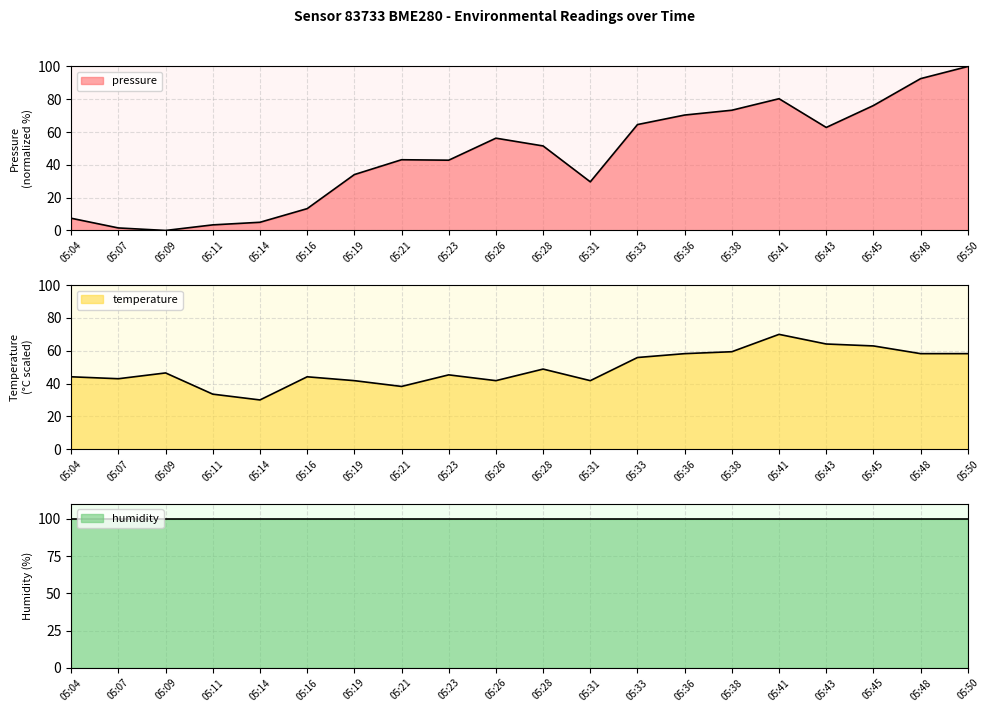

How many values in the pressure series exceed 51?

10